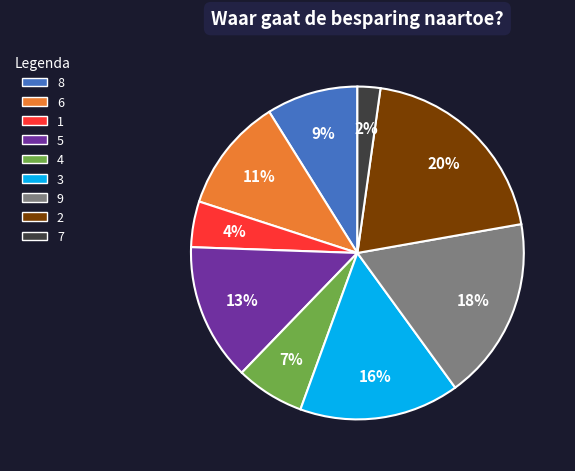

Is there any slice that represents more than half of the pie?

No